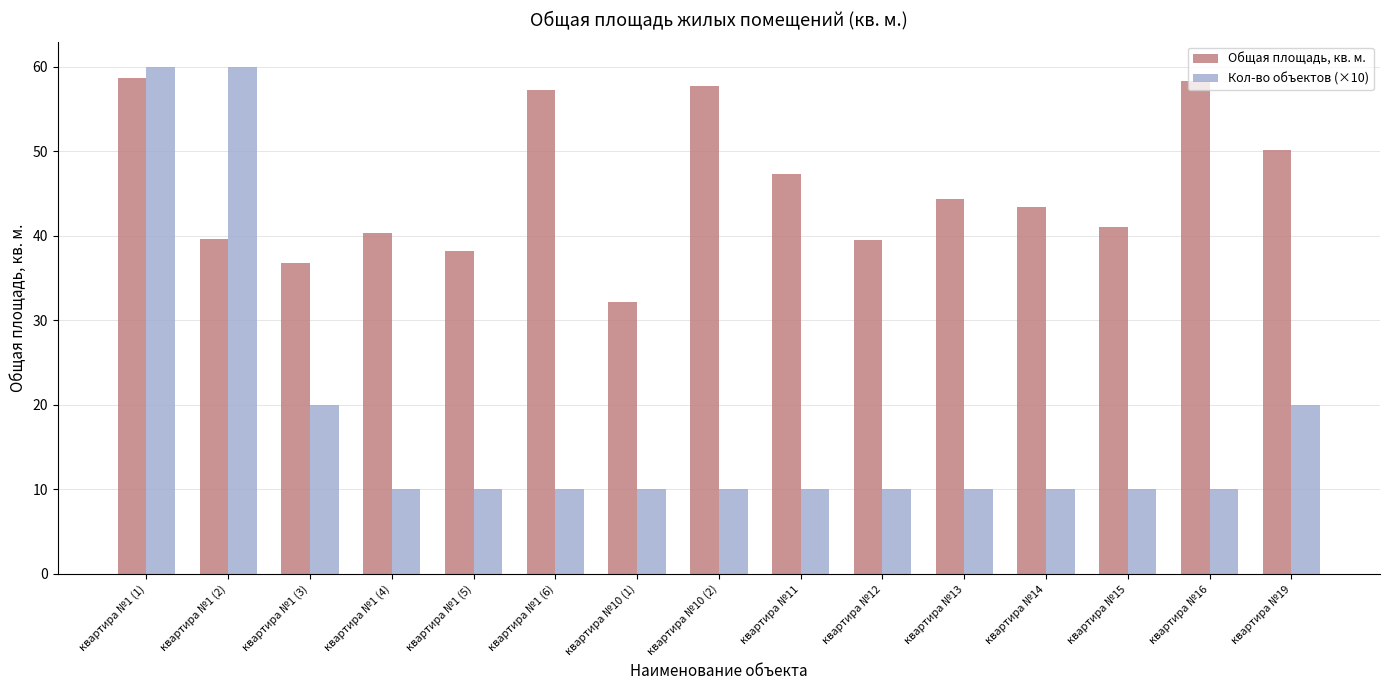

At which category is the sum across all series the highest?

квартира №1 (1)